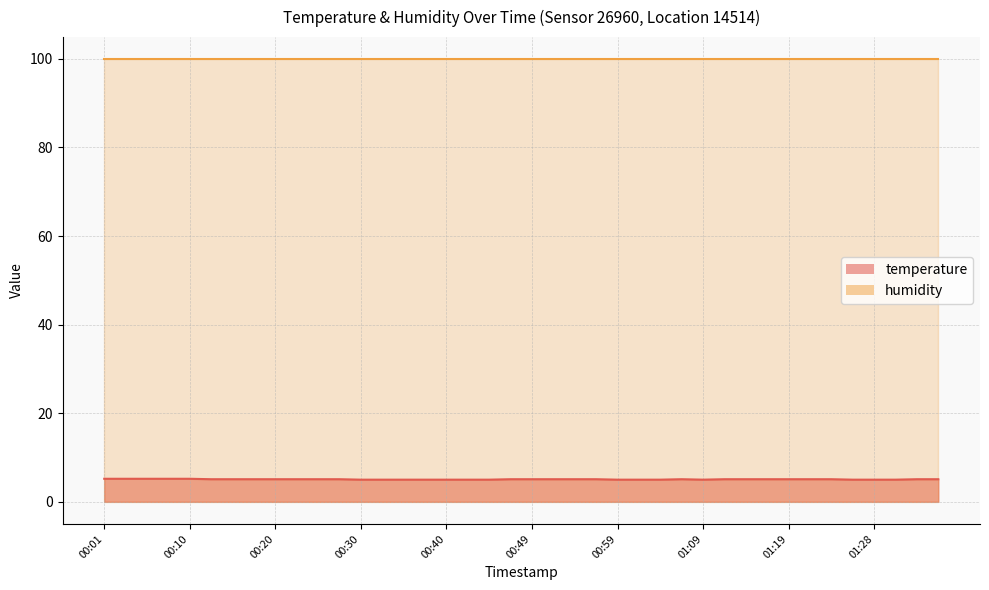

What is the label of the 24th point from the right?

00:40